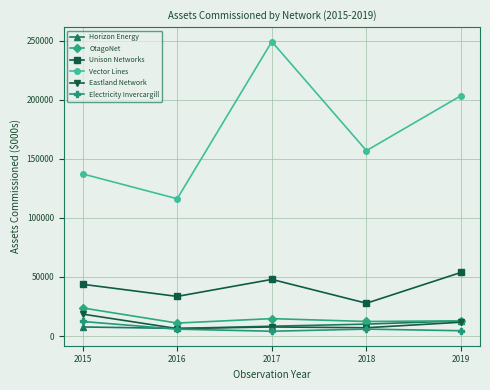

True or false: Unison Networks and Eastland Network intersect in this chart.

False